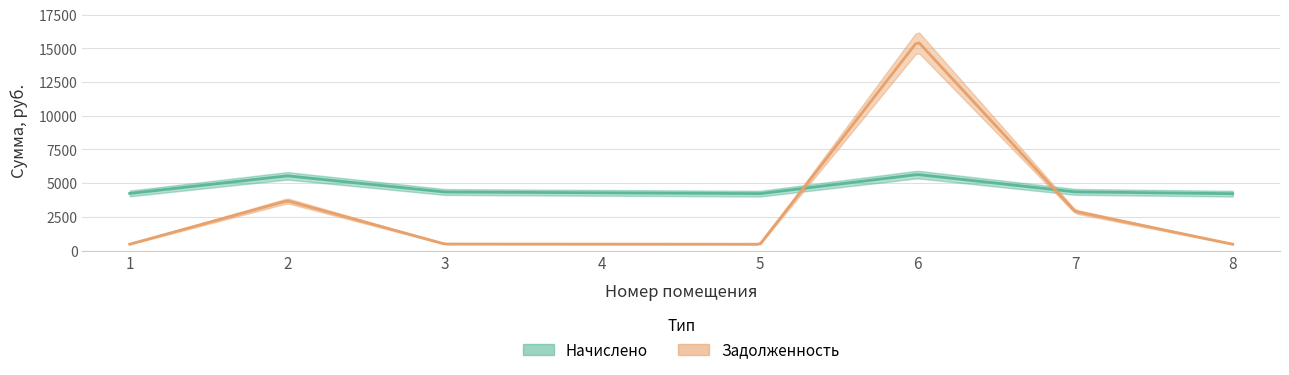

The nachisleno series shows 9187.7 at 6. True or false?

False